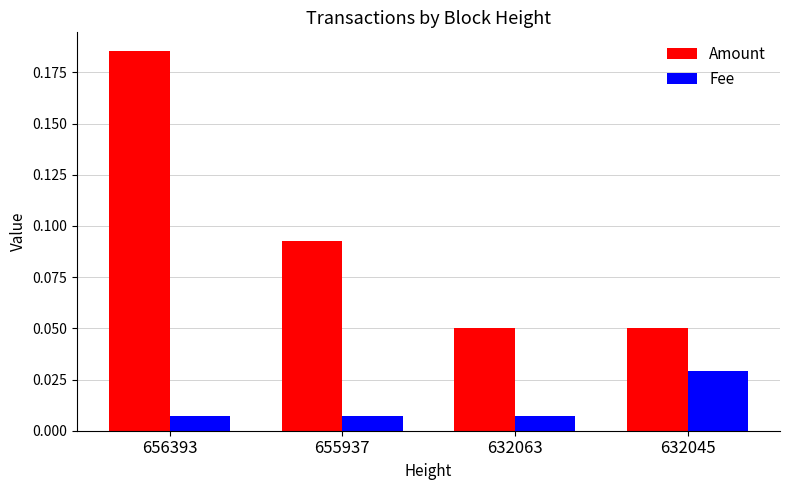

Count the Fee values in the range 0 to 1.

4